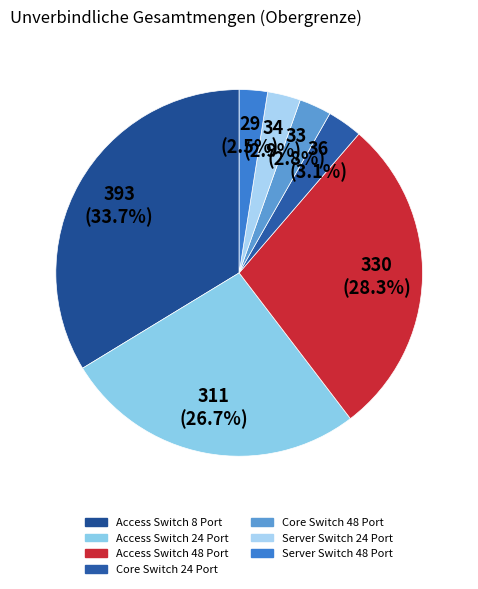

Which category has the smallest portion of the pie?

Server Switch 48 Port